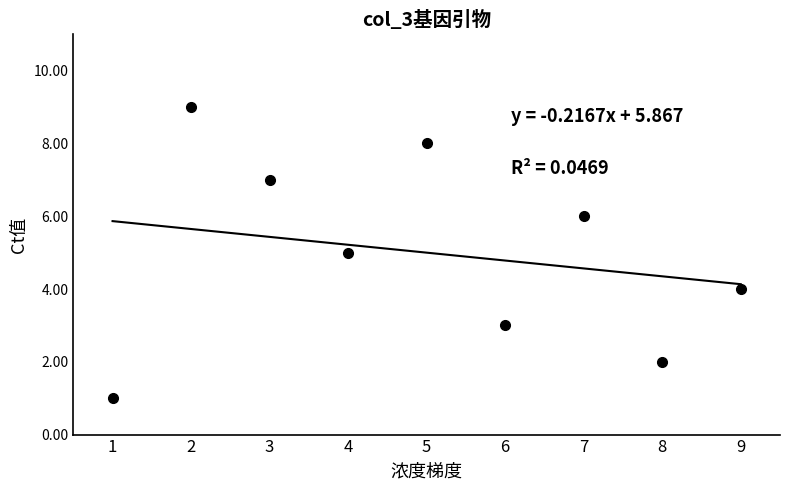

Which has a higher value, 4 or 9?

4